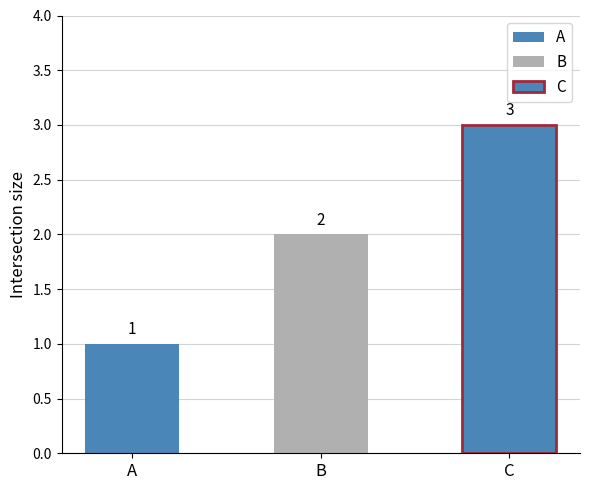

What value does the data have at A?

1